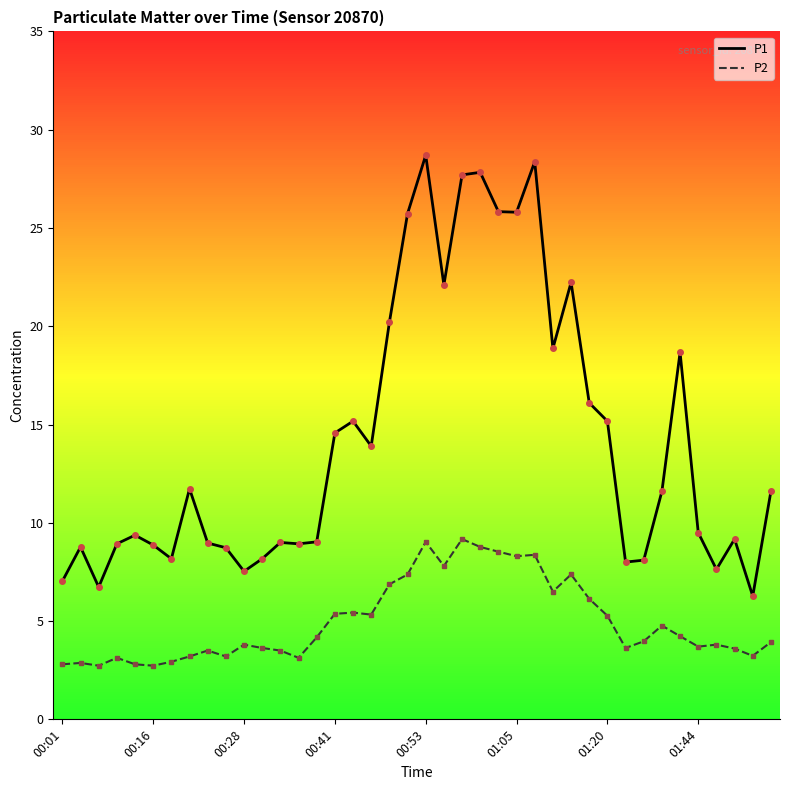

What is the difference between the maximum and minimum values in the P2 series?

6.4